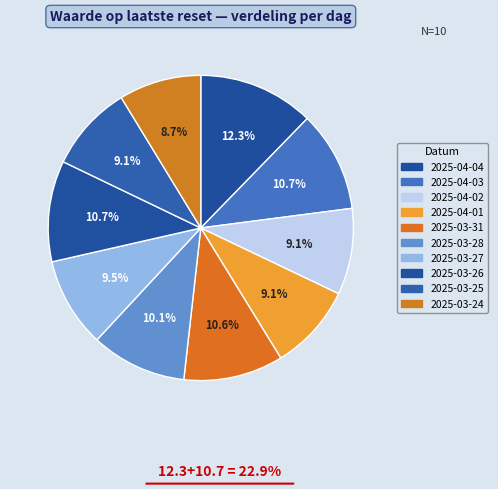

Which has a higher value, 2025-04-03 or 2025-04-04?

2025-04-04